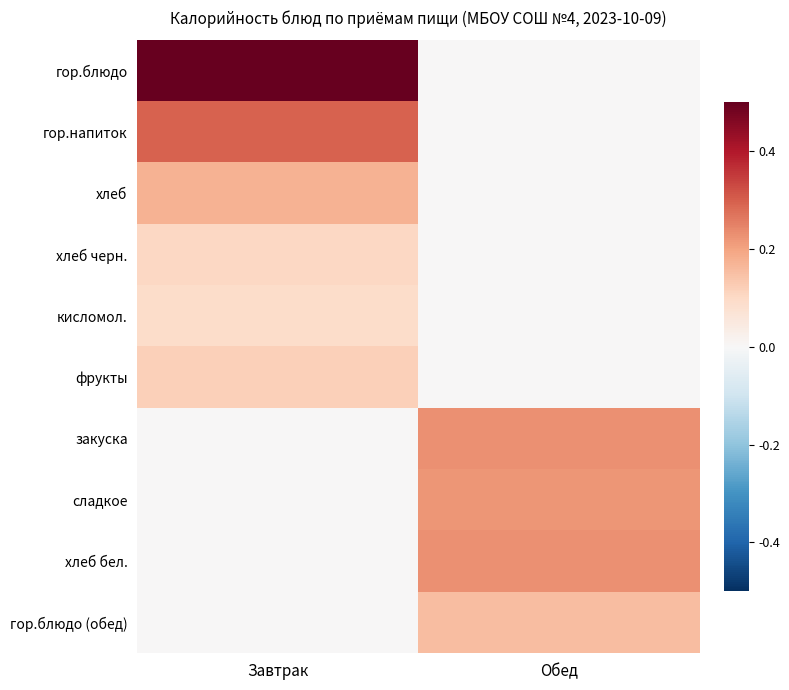

Reading left to right, list all the values displayed in this chart.

гор.блюдо: Завтрак=0.5	Обед=0.0
гор.напиток: Завтрак=0.3	Обед=0.0
хлеб: Завтрак=0.2	Обед=0.0
хлеб черн.: Завтрак=0.1	Обед=0.0
кисломол.: Завтрак=0.1	Обед=0.0
фрукты: Завтрак=0.1	Обед=0.0
закуска: Завтрак=0.0	Обед=0.2
сладкое: Завтрак=0.0	Обед=0.2
хлеб бел.: Завтрак=0.0	Обед=0.2
гор.блюдо (обед): Завтрак=0.0	Обед=0.2